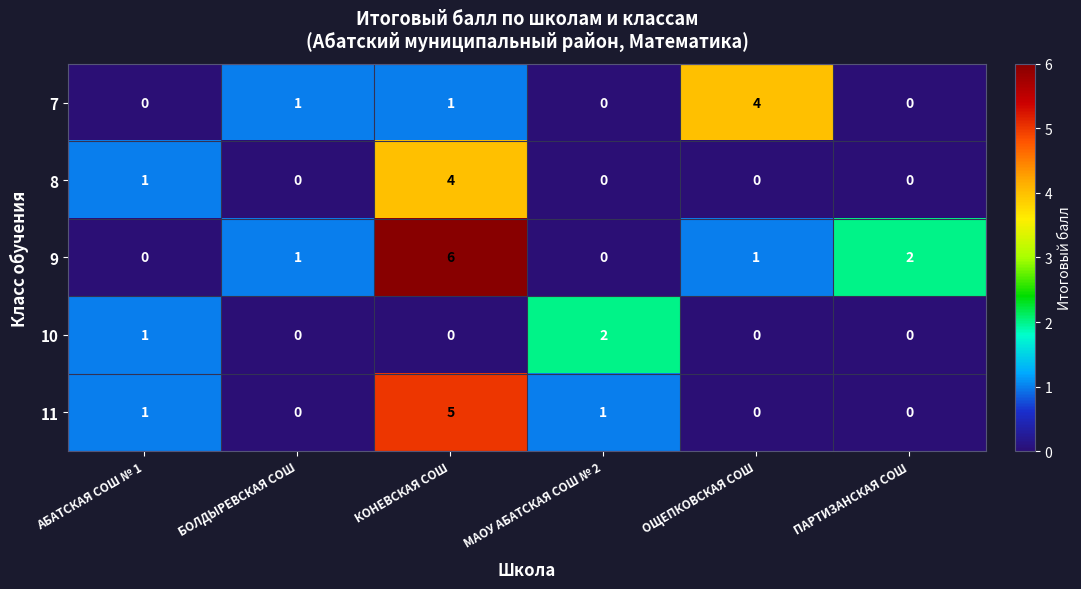

At which category does the chart reach its peak across all series?

КОНЕВСКАЯ СОШ